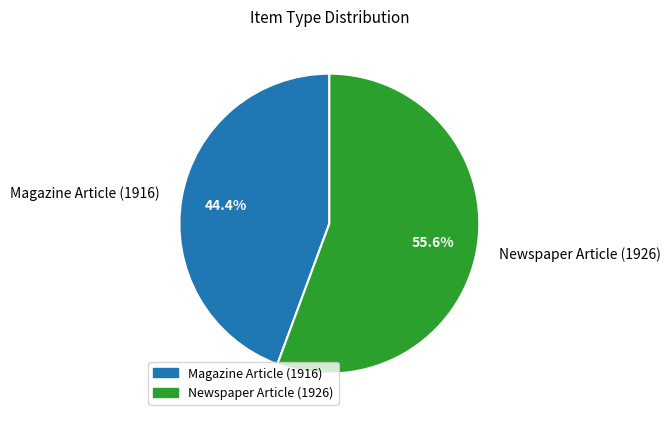

How many segments does this pie chart have?

2